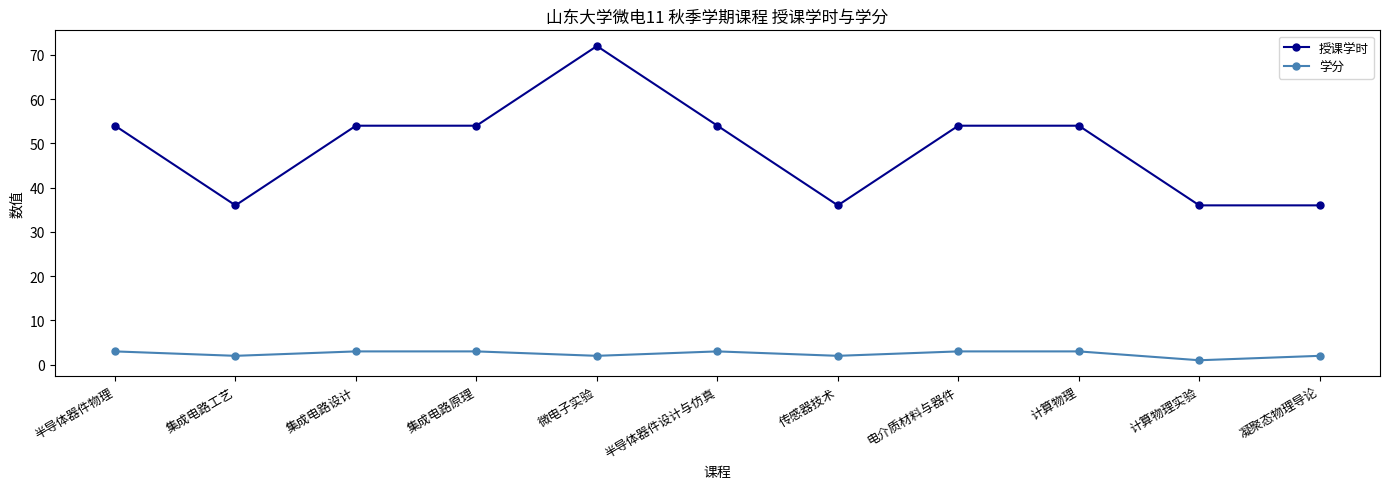

What is the total value across all series at 半导体器件物理?

57